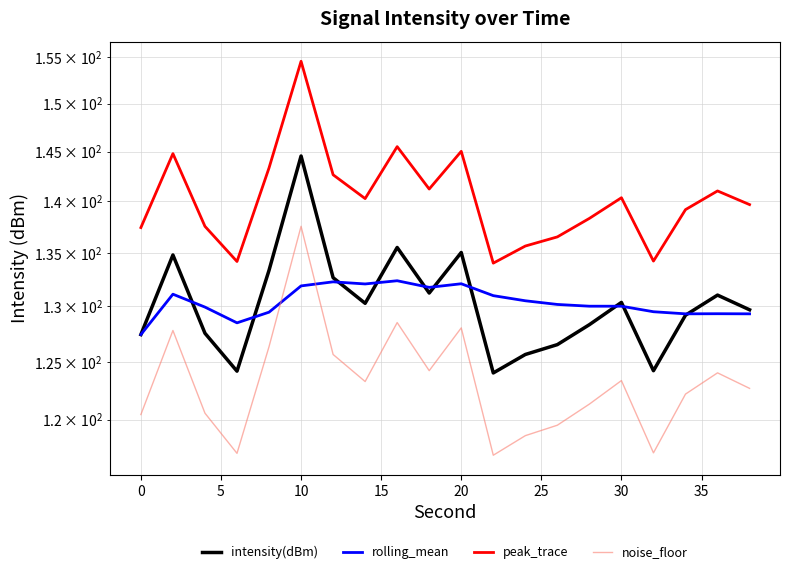

Which series has the widest spread of values?

peak_trace